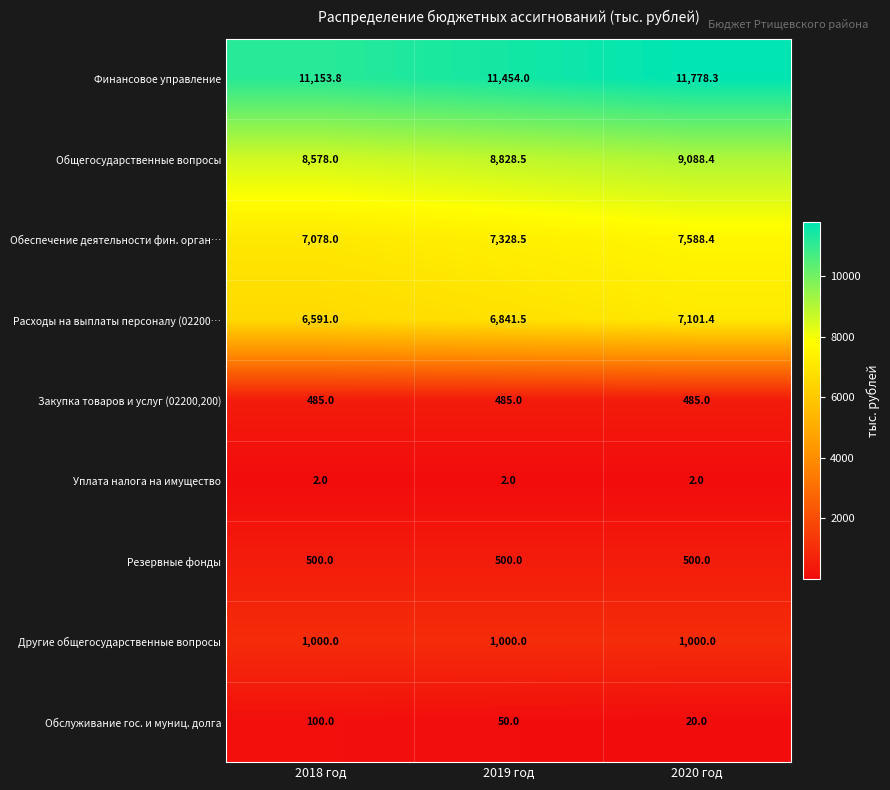

Reading right to left, list all the values displayed in this chart.

Финансовое управление: 11778.3	11454.0	11153.8
Общегосударственные вопросы: 9088.4	8828.5	8578.0
Обеспечение деятельности фин. орган…: 7588.4	7328.5	7078.0
Расходы на выплаты персоналу (02200…: 7101.4	6841.5	6591.0
Закупка товаров и услуг (02200,200): 485.0	485.0	485.0
Уплата налога на имущество: 2.0	2.0	2.0
Резервные фонды: 500.0	500.0	500.0
Другие общегосударственные вопросы: 1000.0	1000.0	1000.0
Обслуживание гос. и муниц. долга: 20.0	50.0	100.0